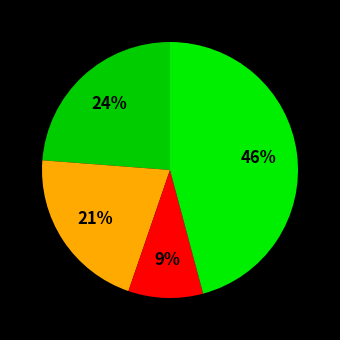

Rank the categories by value from highest to lowest.

NeuroImage, Human Brain Mapping, Neurobiology of Disease, Neural Plasticity